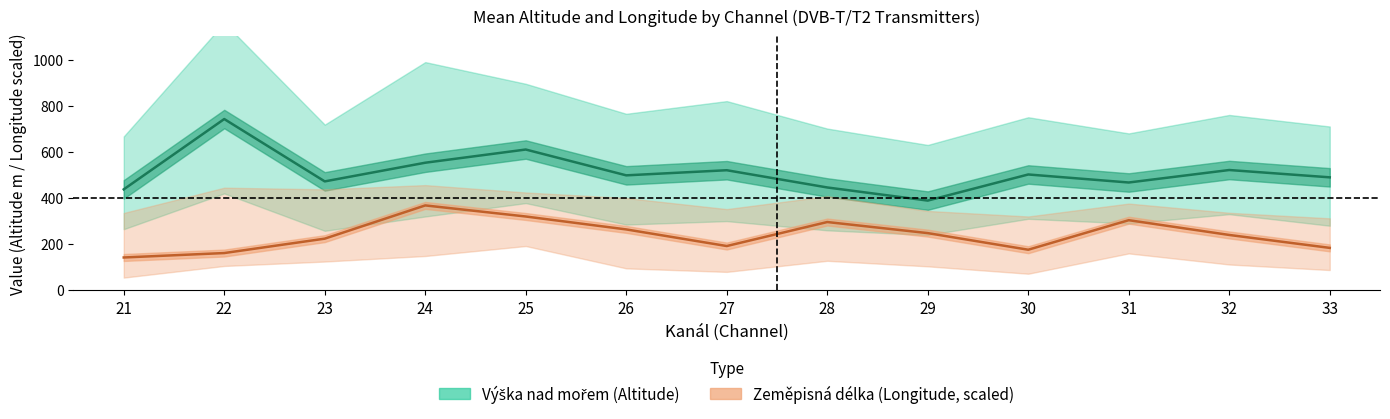

Reading right to left, transcribe all the data shown in this chart.

Výška nad mořem (Altitude): 33=489.7	32=521.4	31=467.3	30=502.1	29=388.9	28=445.8	27=520.5	26=498.3	25=610.2	24=553.0	23=472.1	22=742.3	21=437.6
Zeměpisná délka (Longitude, scaled): 33=184.0	32=240.0	31=304.0	30=176.0	29=248.0	28=296.0	27=192.0	26=264.0	25=320.0	24=368.0	23=224.0	22=161.6	21=142.4